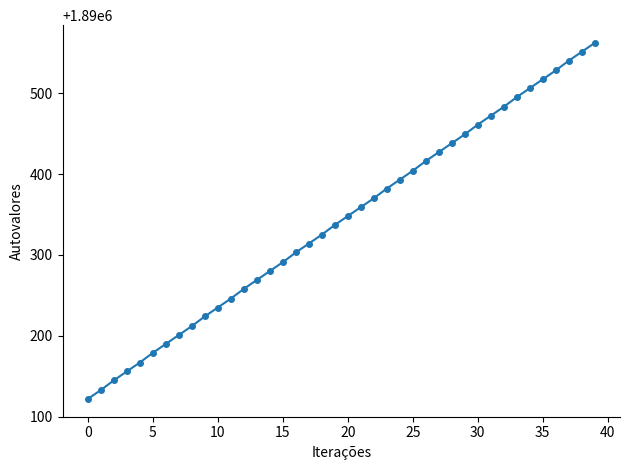

What is the greatest value displayed?

1890562